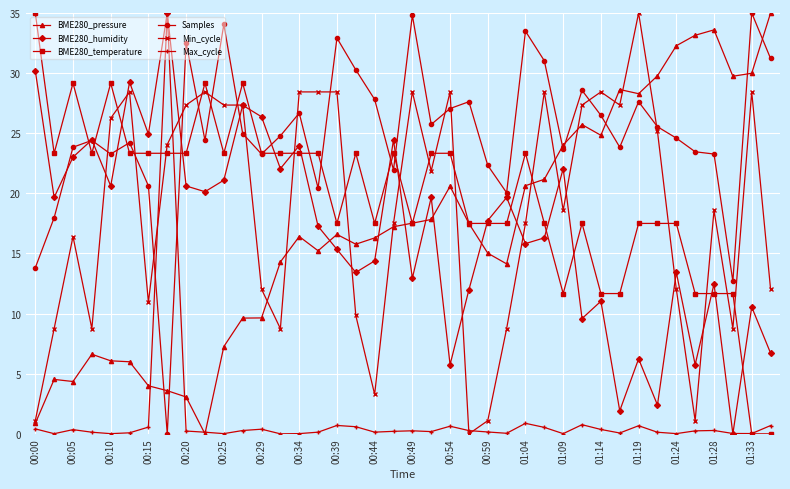

What is the maximum value shown in the chart?

35.0